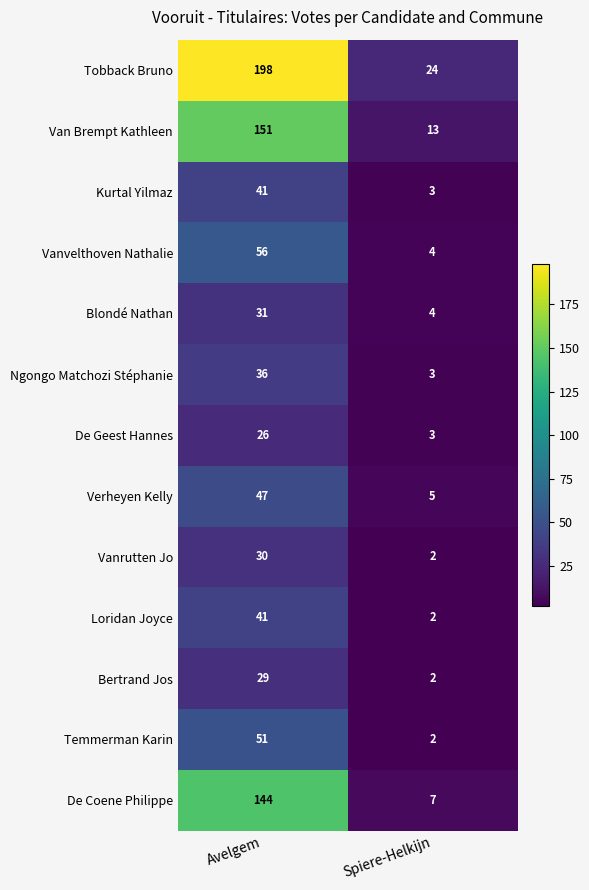

The Temmerman Karin series shows 29 at Avelgem. True or false?

False